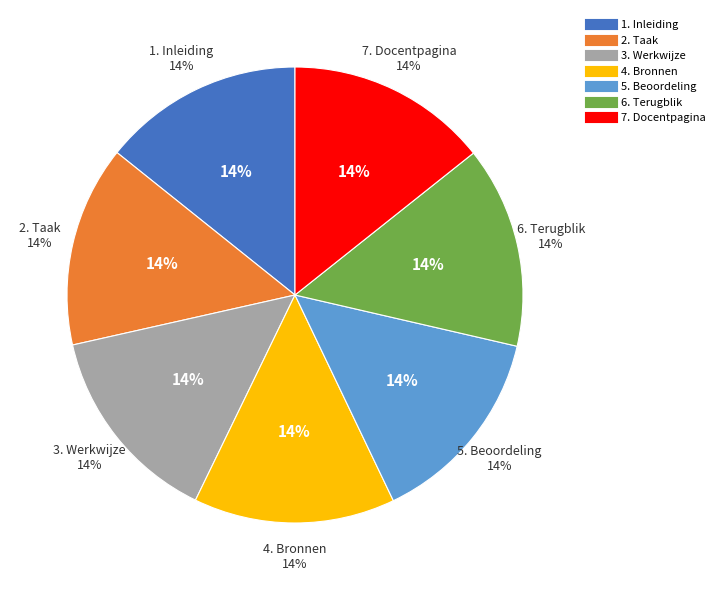

Rank the categories by value from lowest to highest.

1. Inleiding, 2. Taak, 3. Werkwijze, 4. Bronnen, 5. Beoordeling, 6. Terugblik, 7. Docentpagina